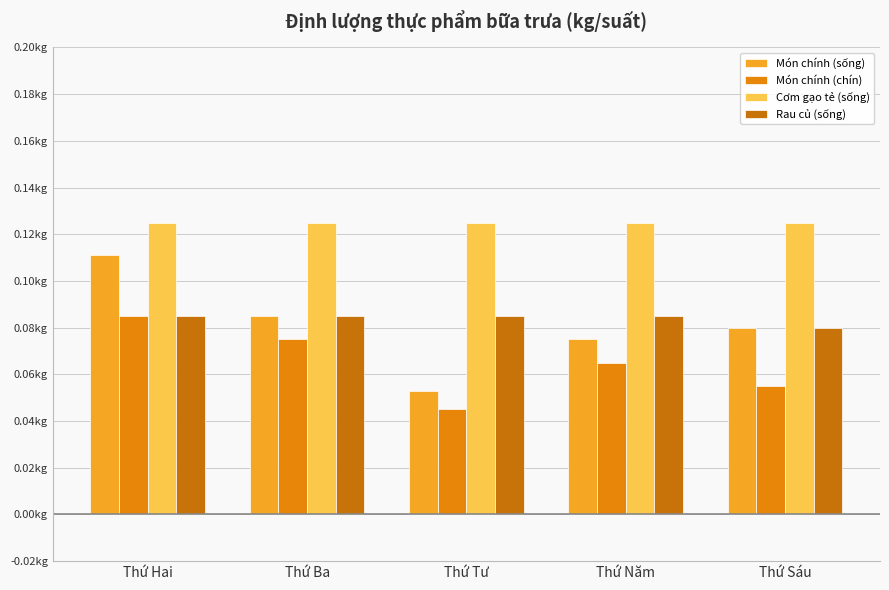

Which series has the largest range (max minus min)?

Món chính (sống)